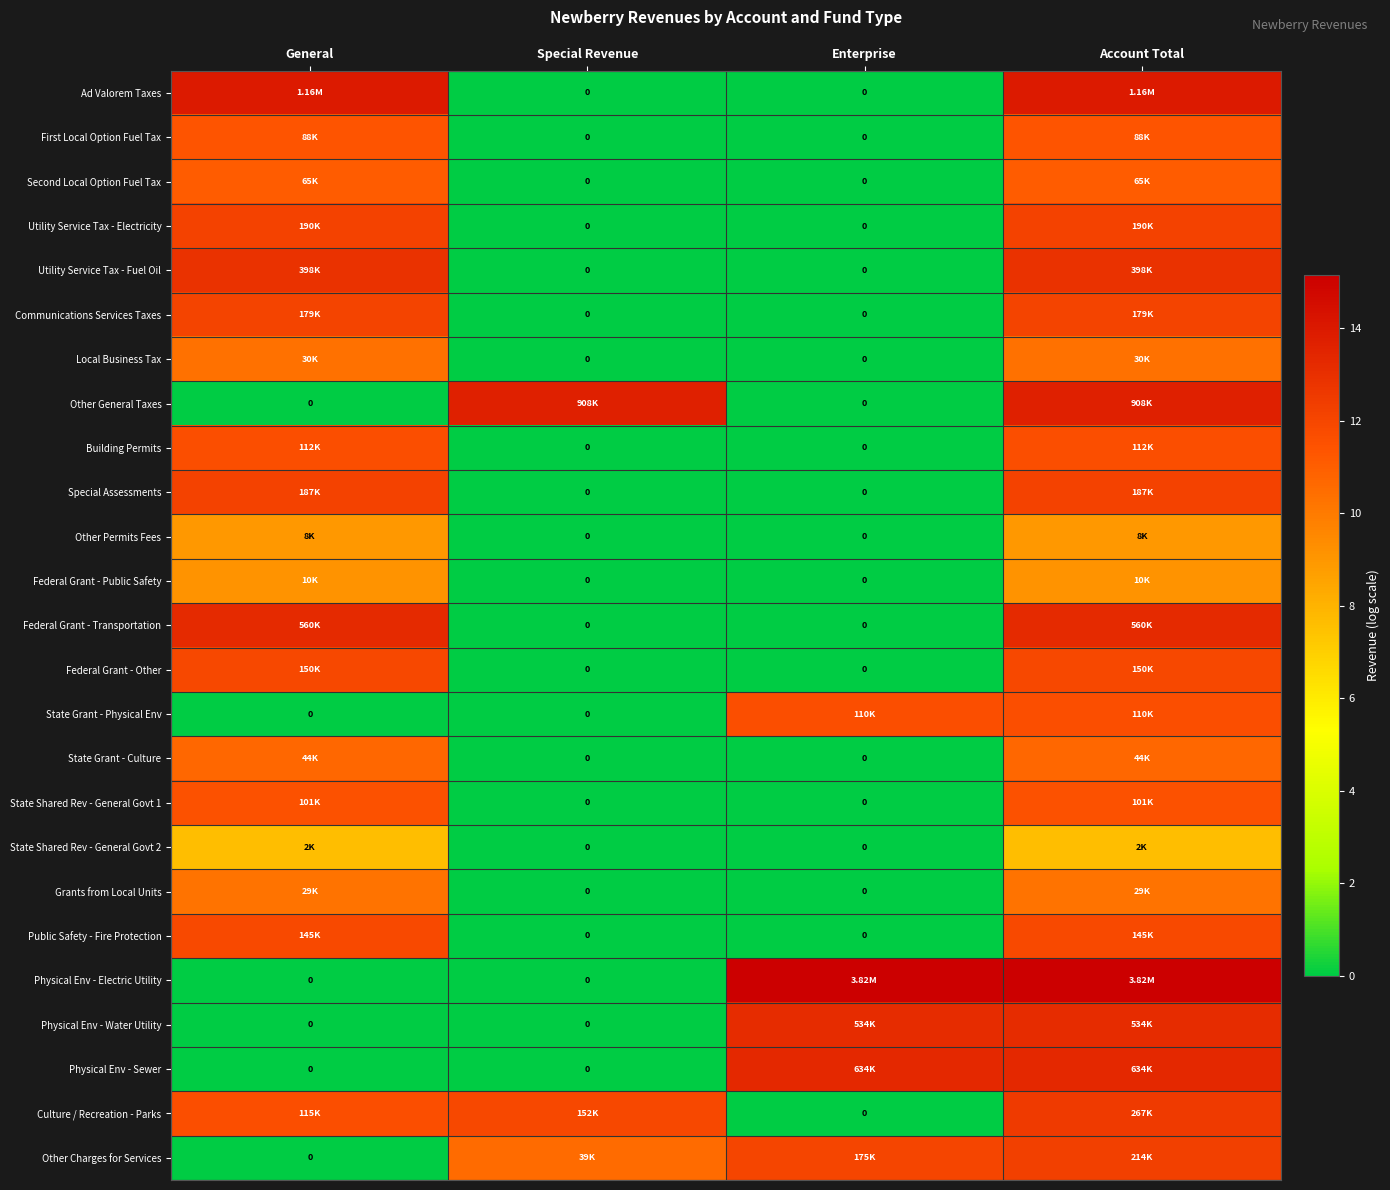

At which category is the sum across all series the highest?

Account Total